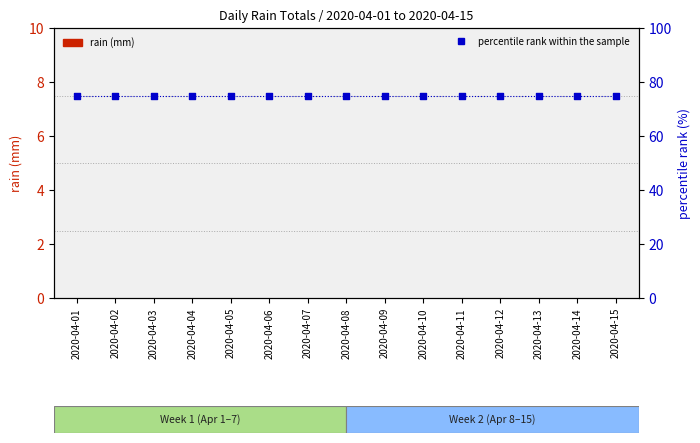

Which series has the largest Y range (max minus min)?

rain (mm)